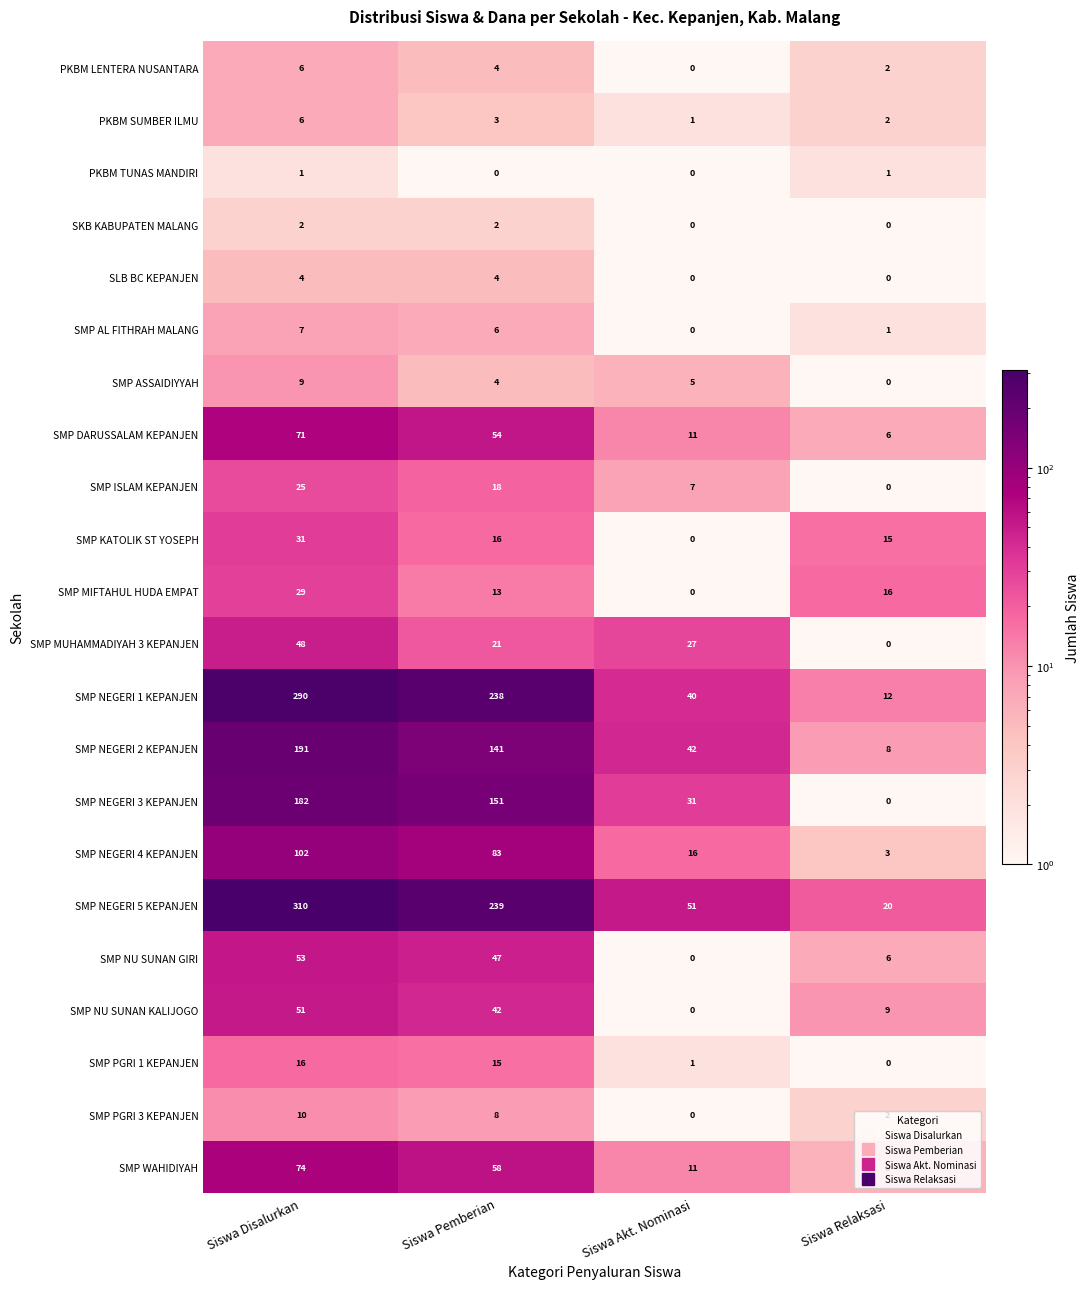

At which label is SMP NU SUNAN GIRI closest to 26?

Siswa Relaksasi